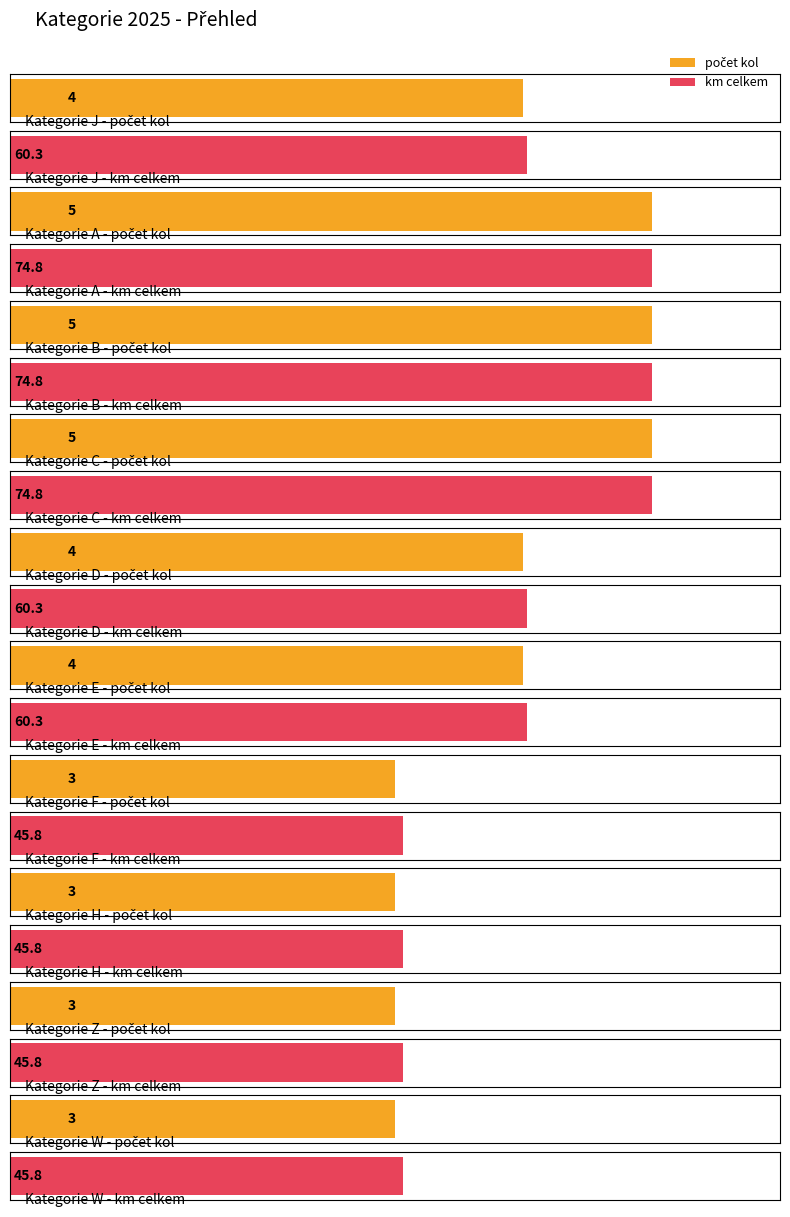

Which series changed the most between J and F?

km celkem